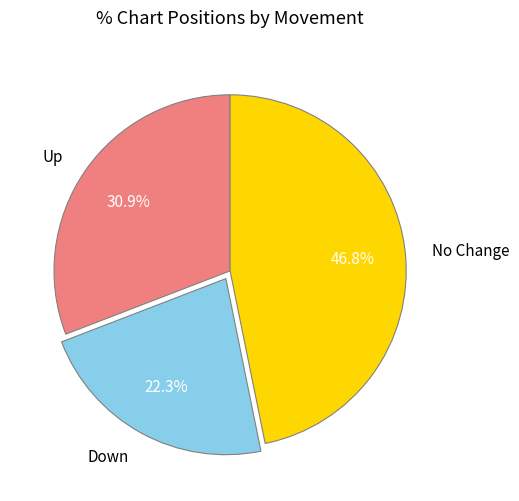

Does any single category account for the majority?

No